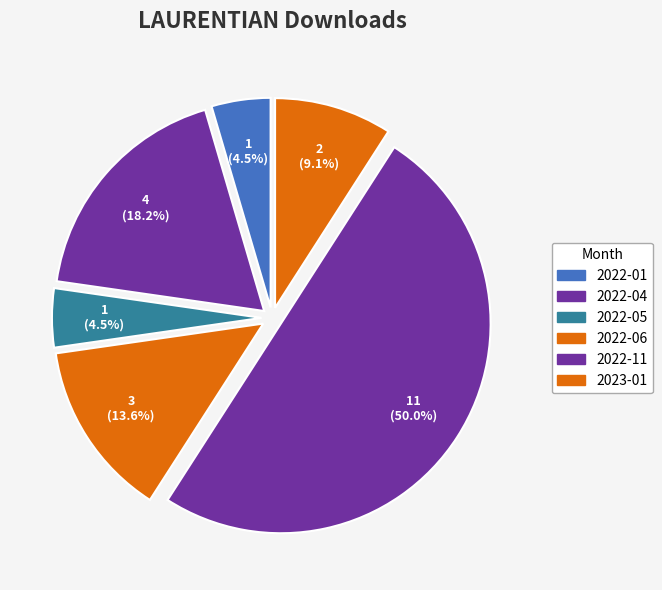

Which category has the biggest portion of the pie?

2022-11